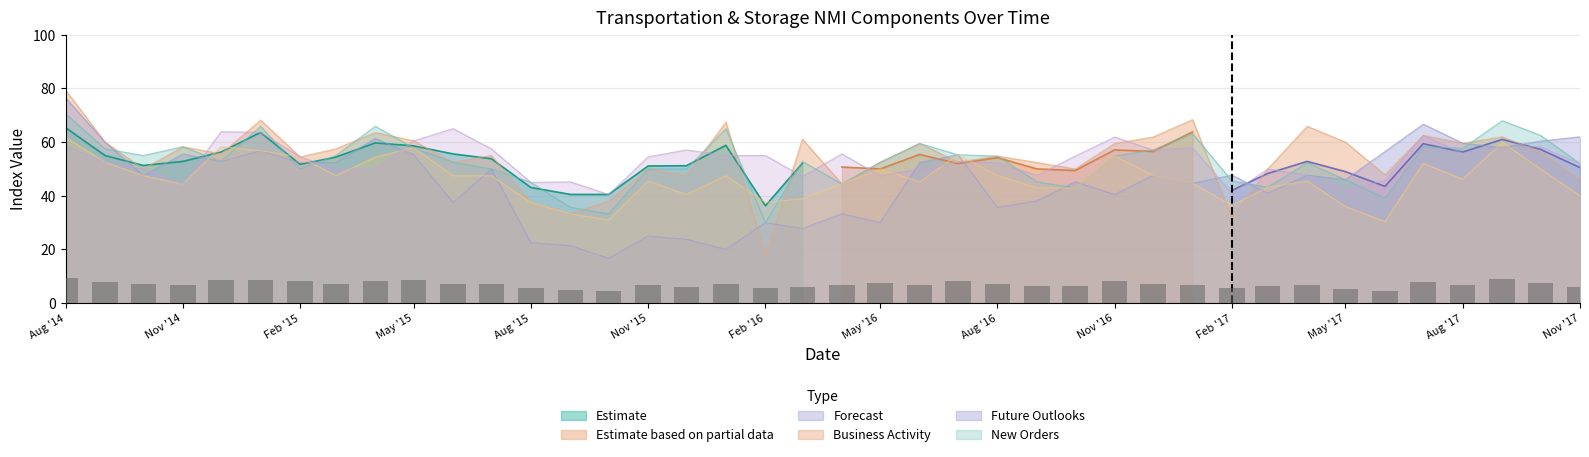

What is the sum of the Business Activity values at 2016-04-01 and 2016-10-01?

94.4